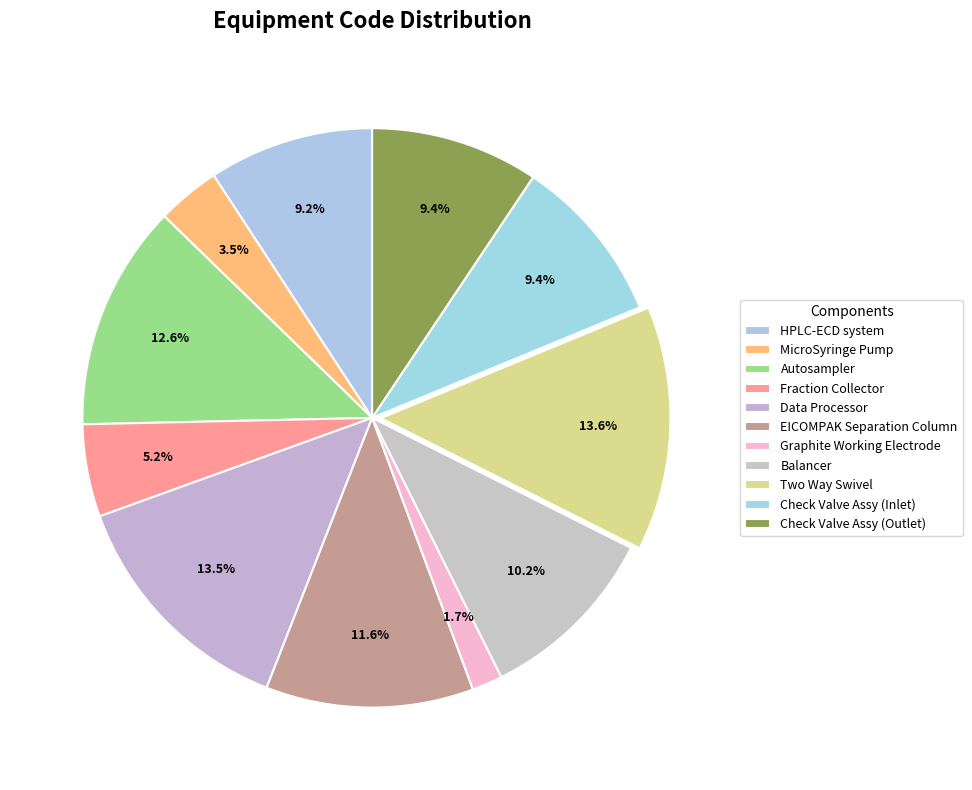

How many segments does this pie chart have?

11